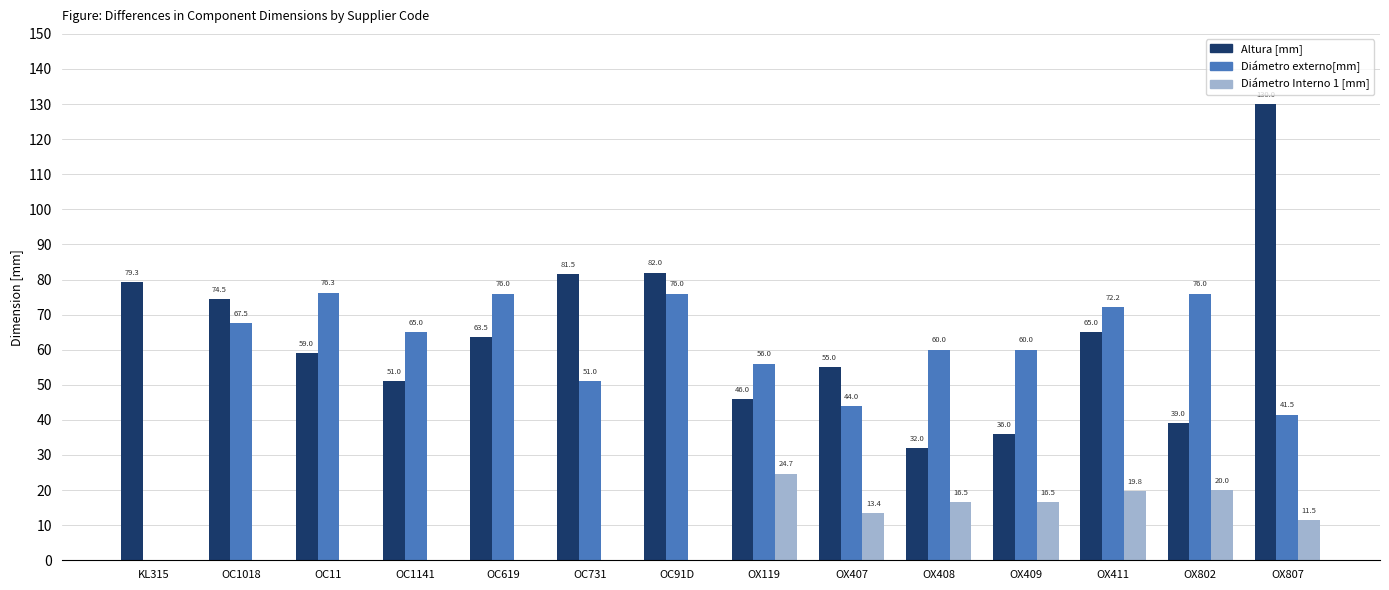

Where does the Altura [mm] series first go above 63?

KL315